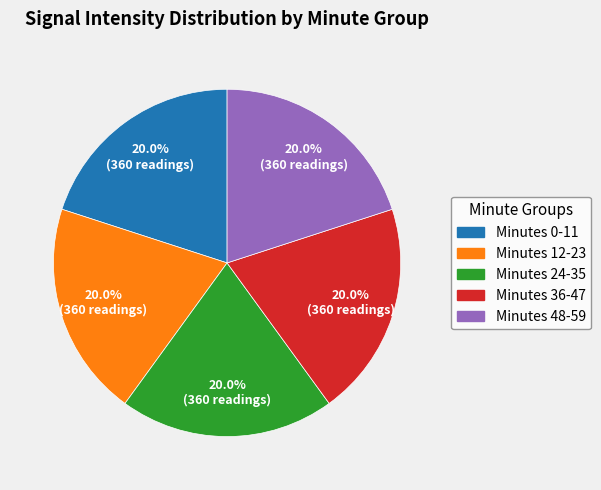

Is there any slice that represents more than half of the pie?

No